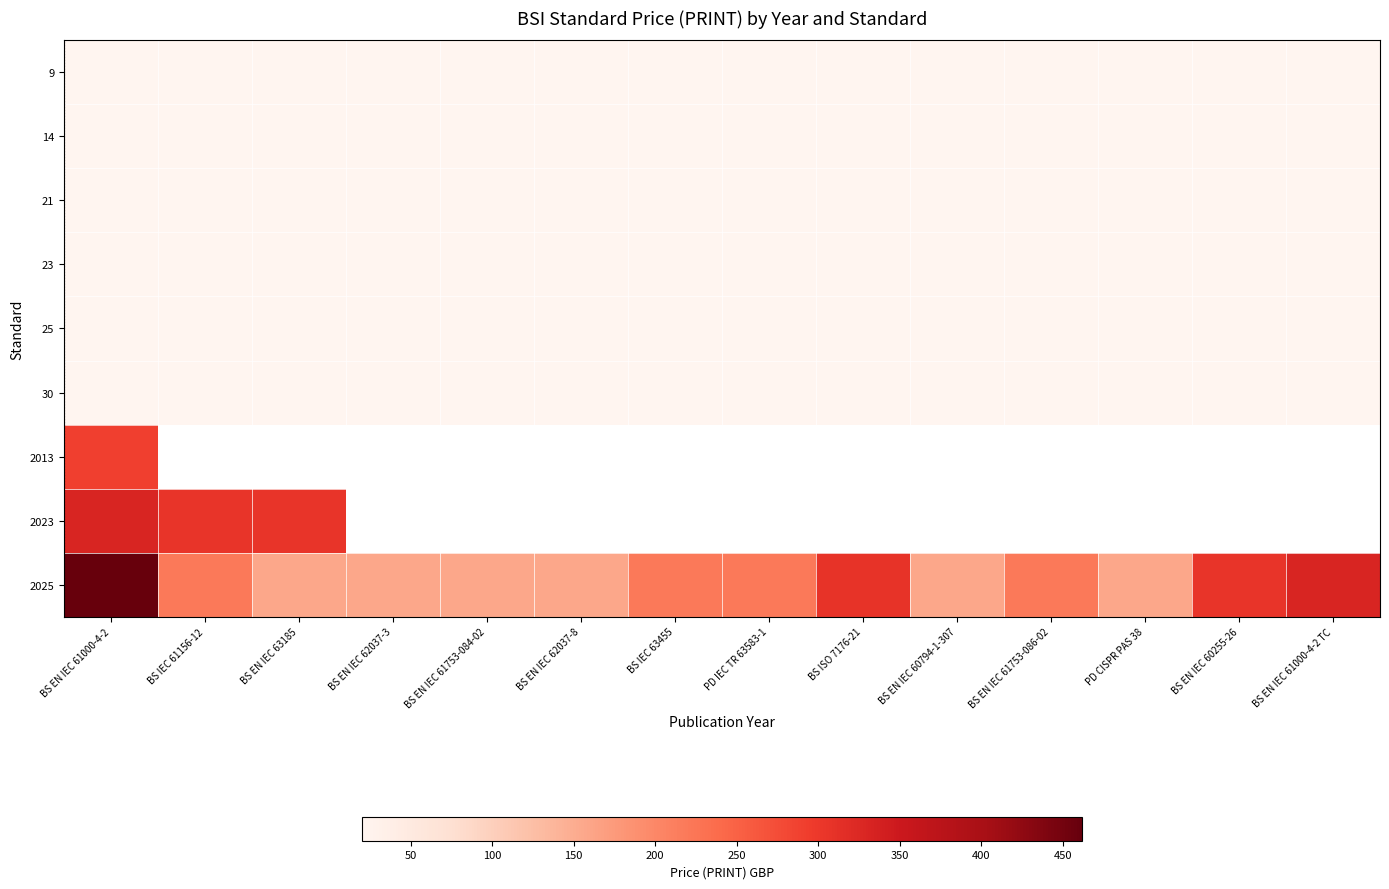

The value of 23 at BS EN IEC 62037-3 is 20.0. True or false?

True